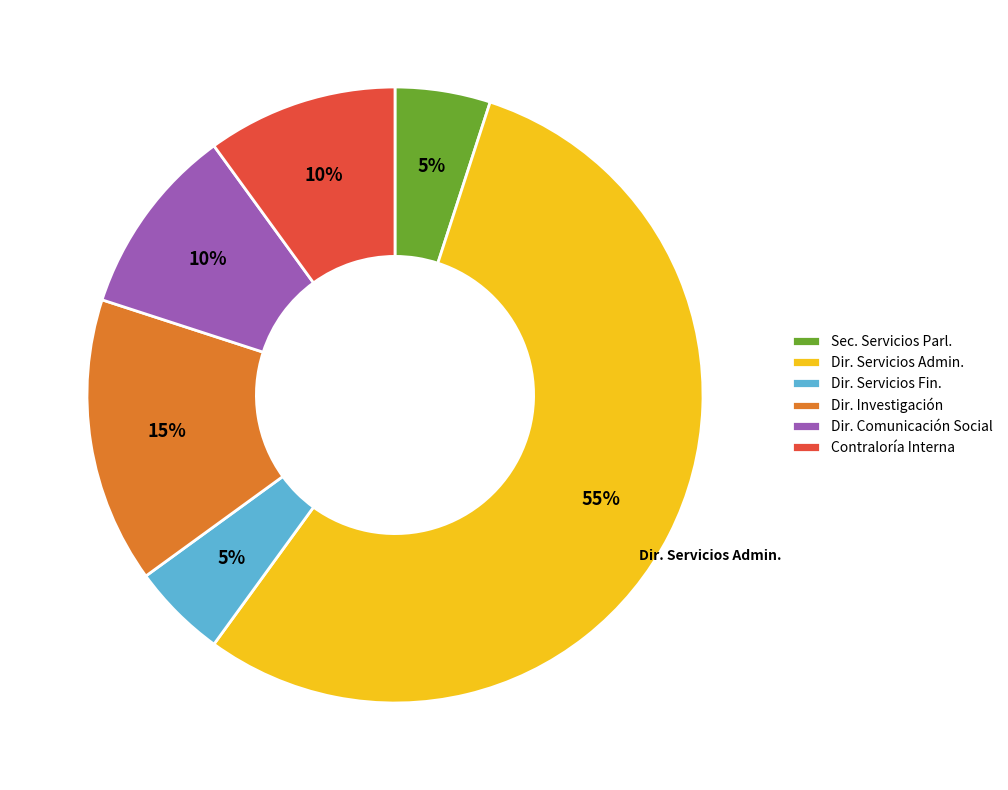

Combined, do Dir. Investigación and Dir. Servicios Fin. account for over 50%?

No